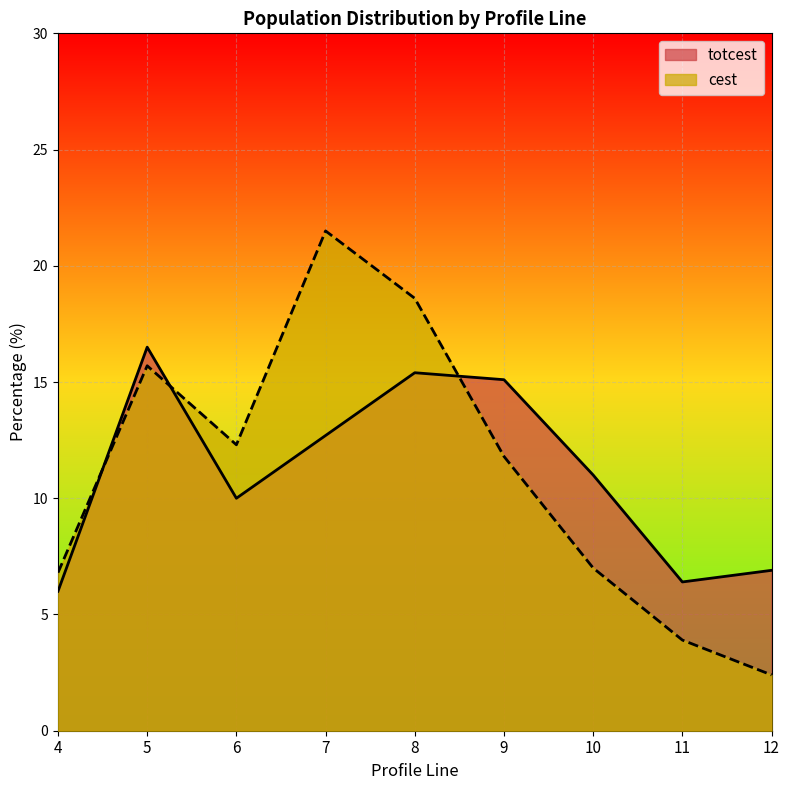

What is the average value of the totcest series?

11.1